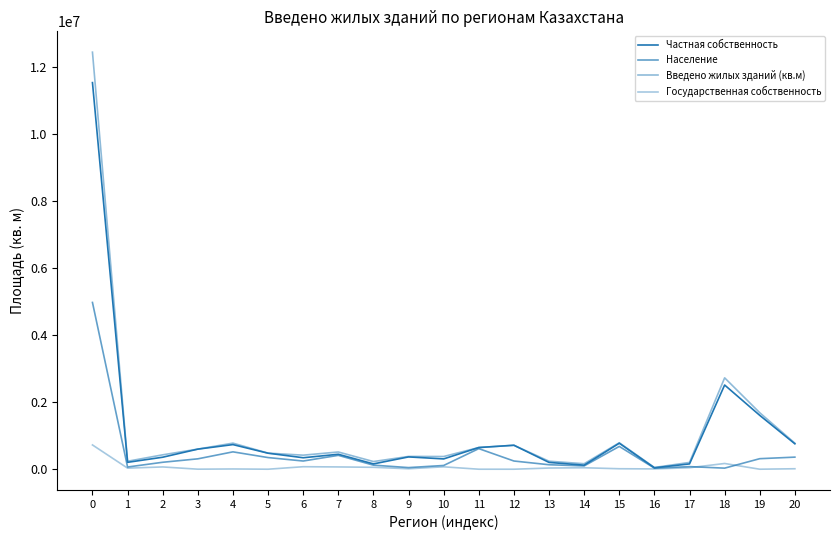

Does the chart display data point markers on the line(s)?

No